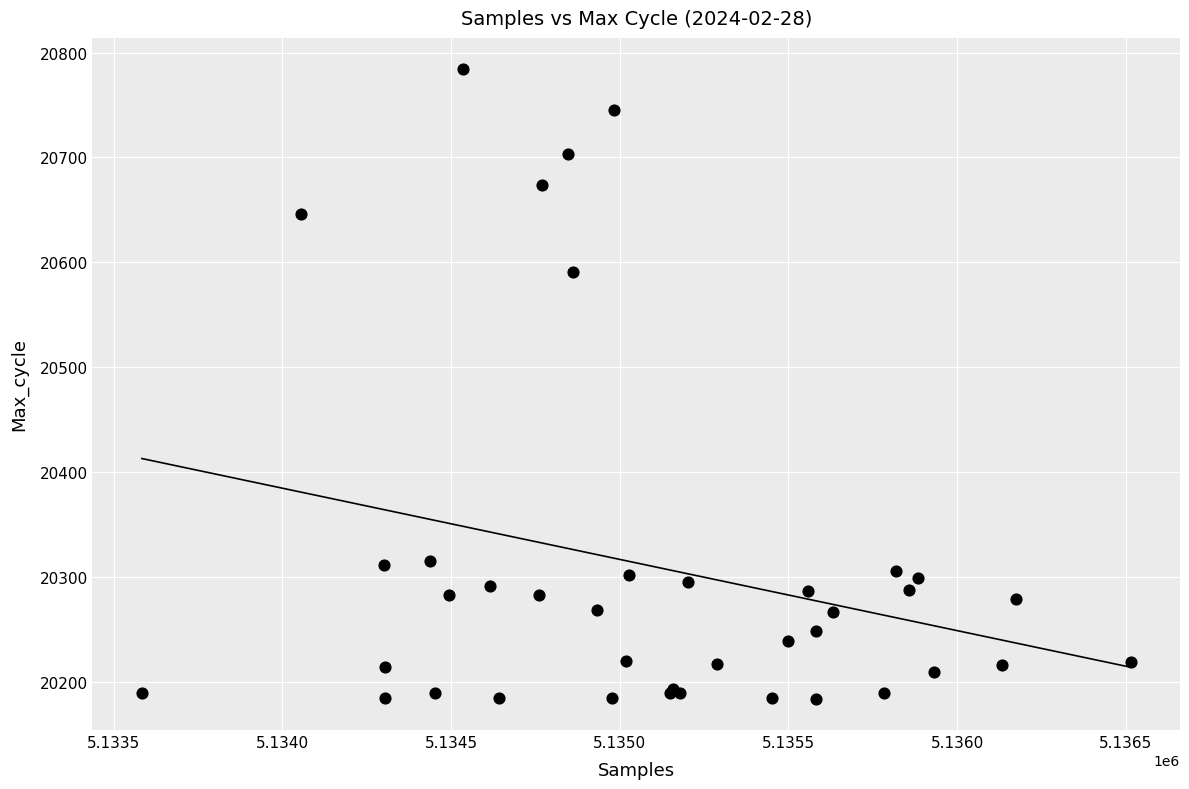

What Y value in the scatter plot is closest to 20484?

20591